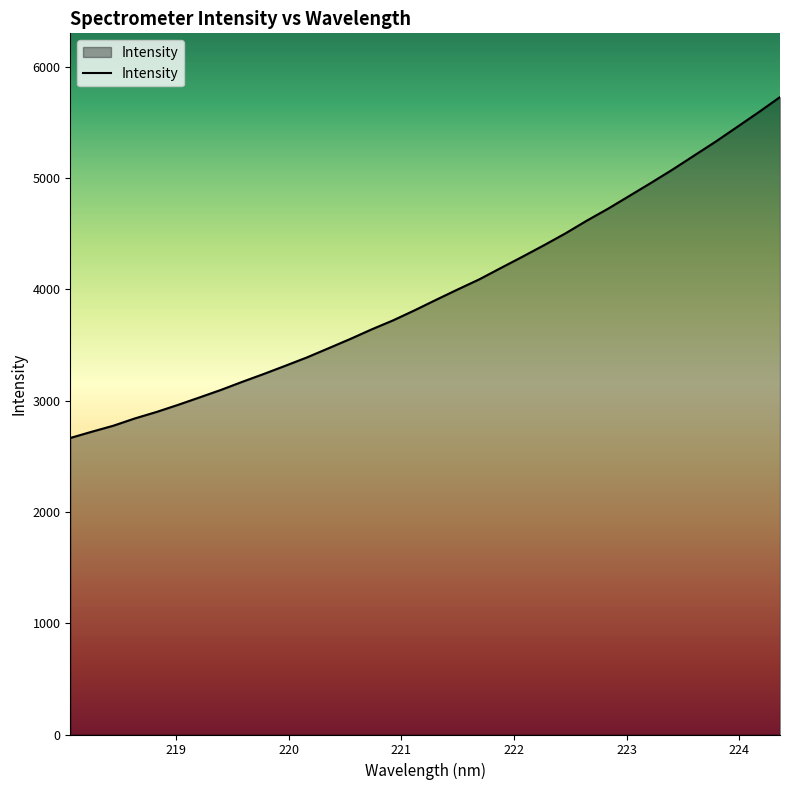

What is the difference between the maximum and minimum values?

3063.9